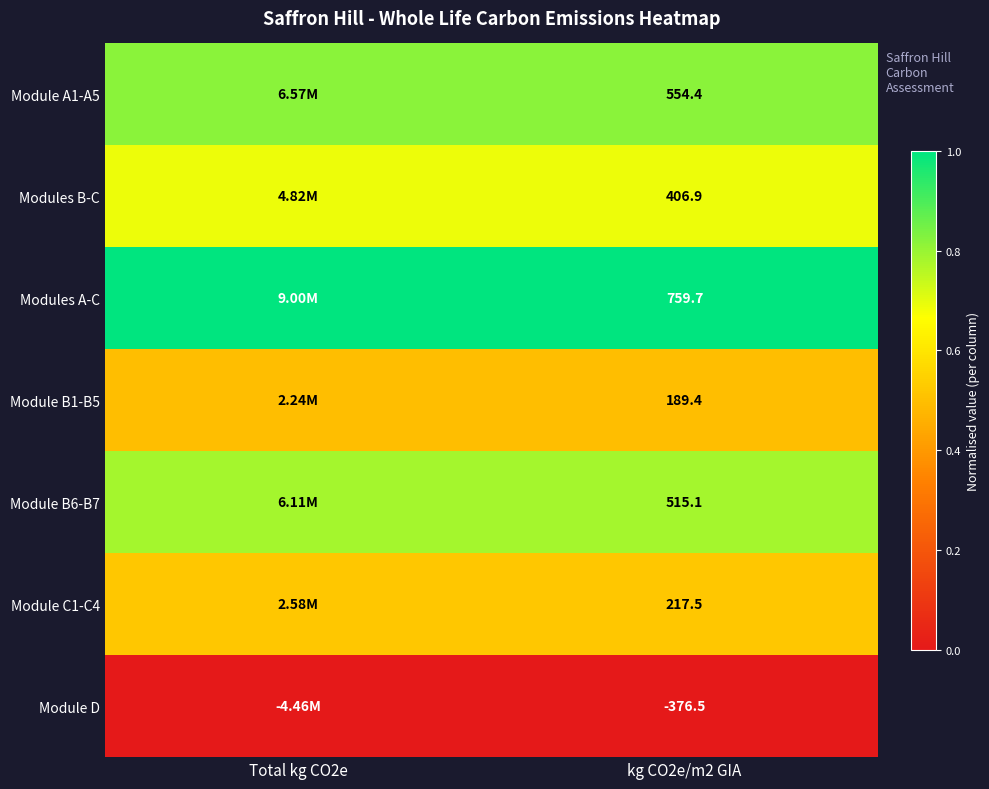

At how many categories does at least one series exceed 0?

2